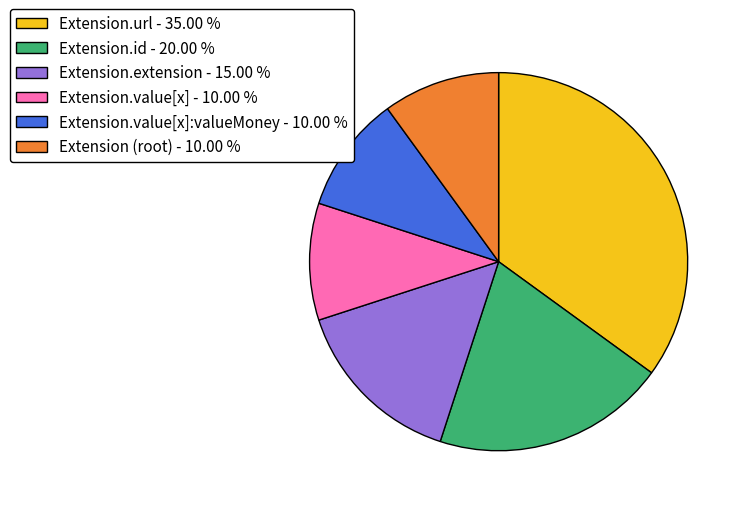

Combined, do Extension.url - 35.00 % and Extension.value[x]:valueMoney - 10.00 % account for over 50%?

No